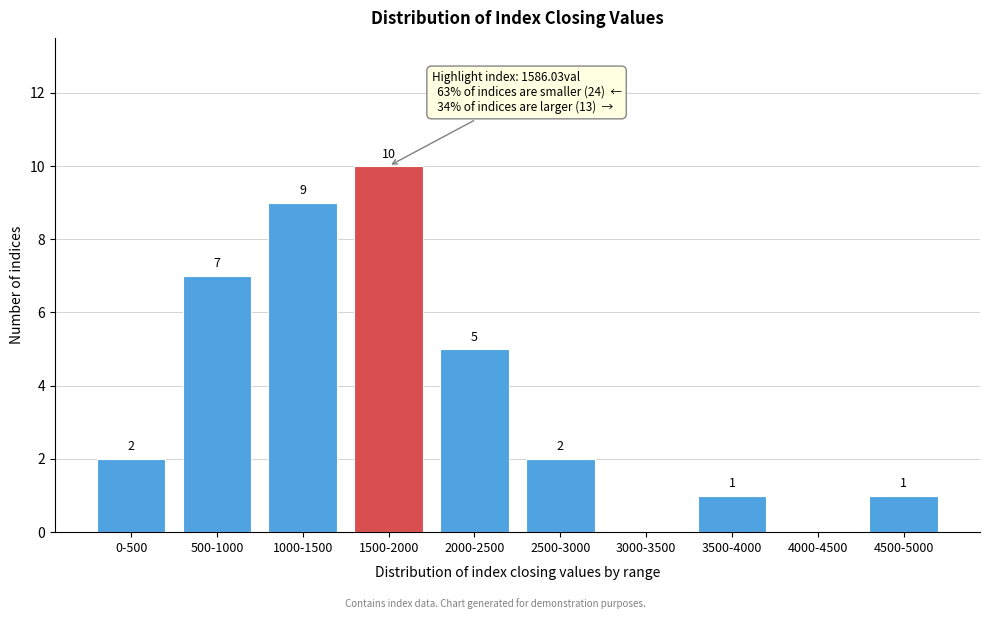

Reading left to right, extract all data points from this chart.

0-500=2	500-1000=7	1000-1500=9	1500-2000=10	2000-2500=5	2500-3000=2	3000-3500=0	3500-4000=1	4000-4500=0	4500-5000=1